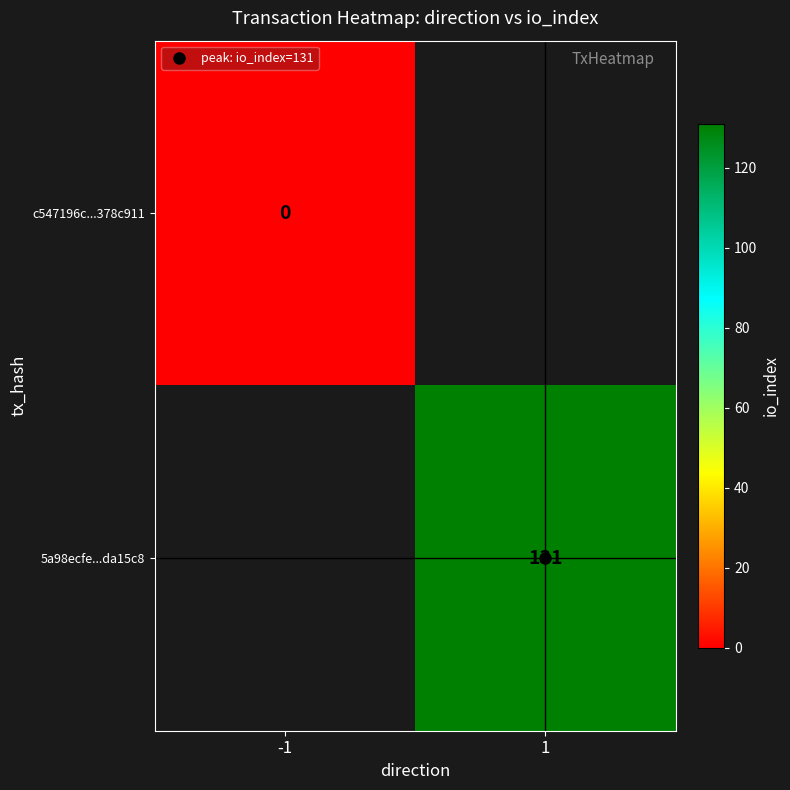

Rank the series at -1 from highest to lowest value.

c547196c...378c911, 5a98ecfe...da15c8